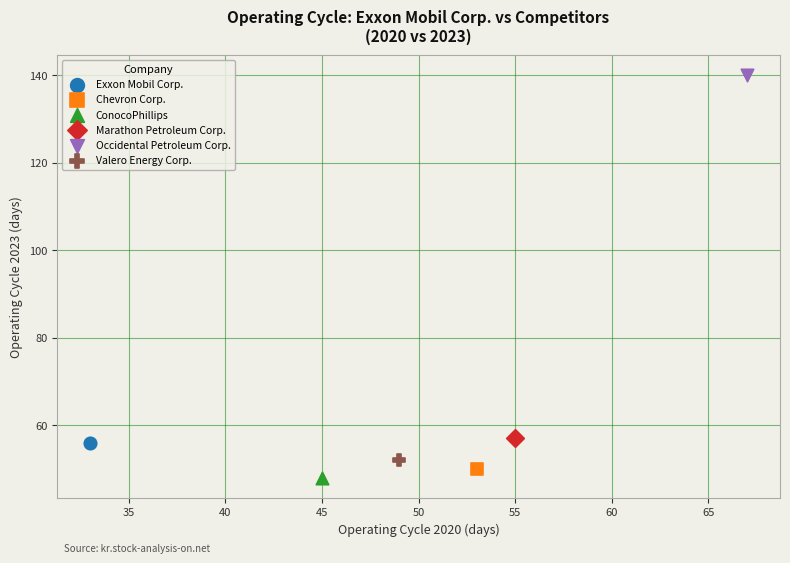

Which series reaches the minimum Y coordinate?

ConocoPhillips